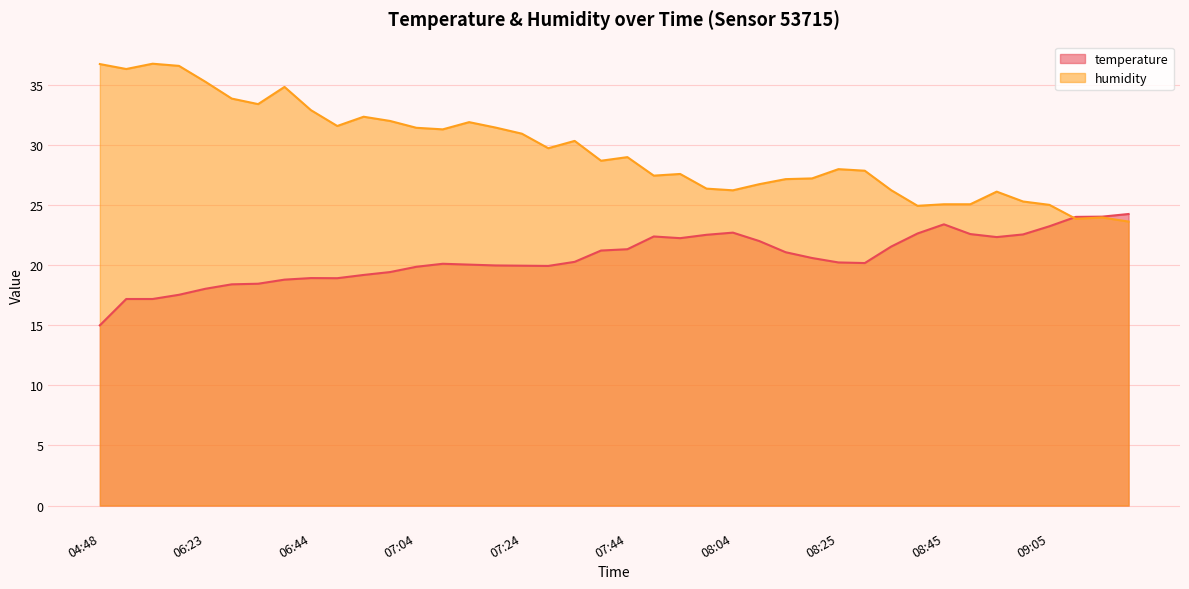

At which category does the chart reach its peak across all series?

06:13